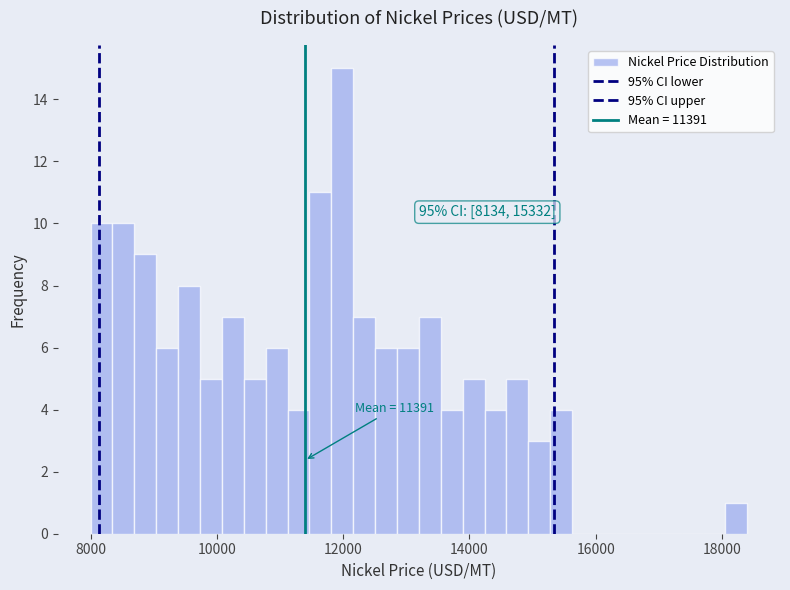

Around what value on the x-axis is the tallest bar? Give the approximate position of its centre, as read against the axis.

12000